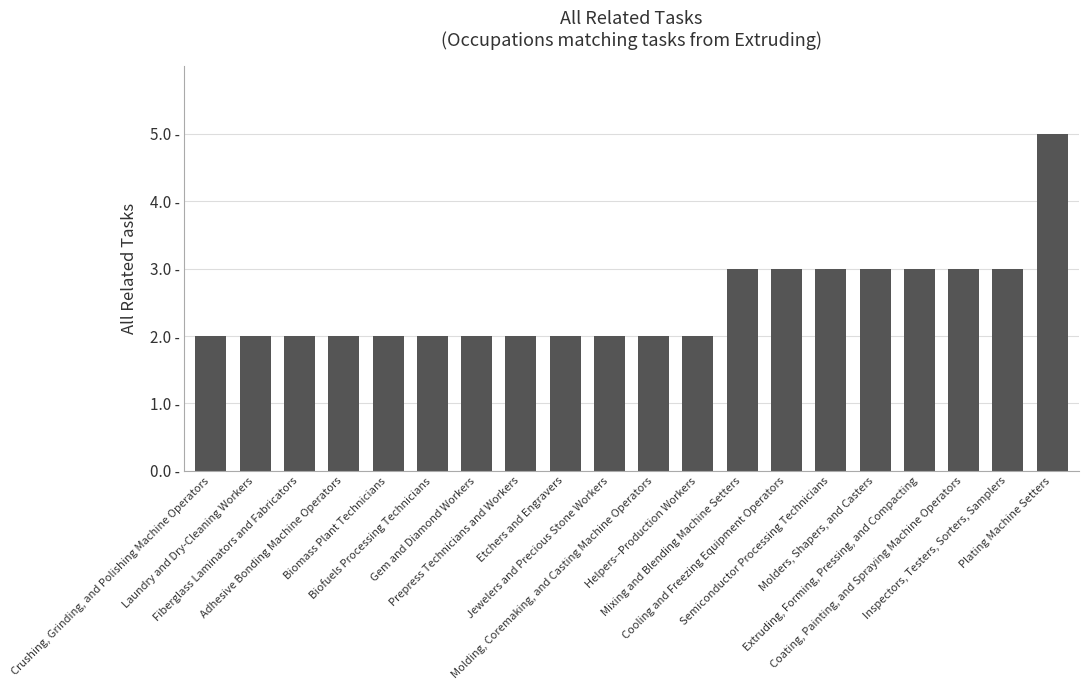

The chart shows a value of 2 at Fiberglass Laminators and Fabricators. True or false?

True